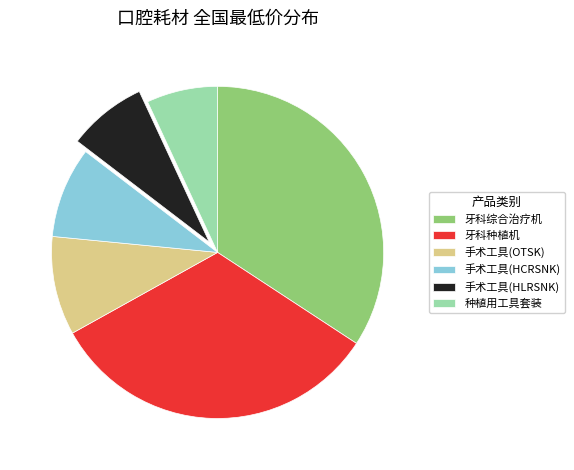

Is it true that 种植用工具套装 is 1% of the pie?

False